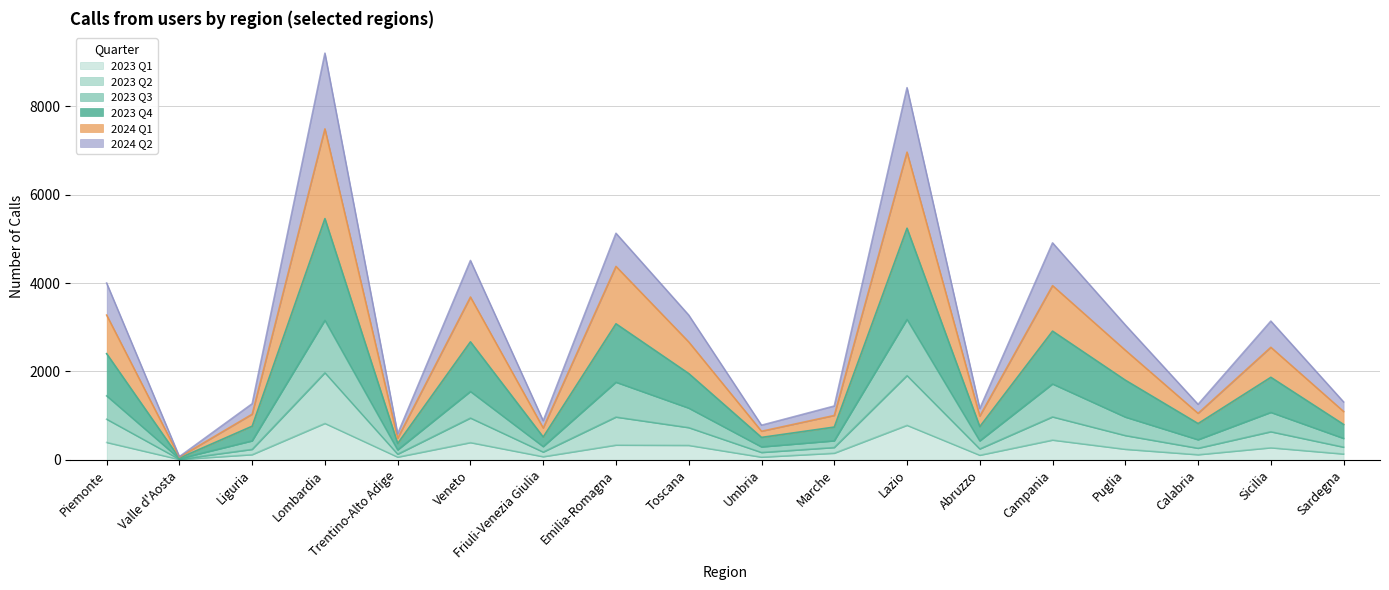

What is the total value across all series at Veneto?

4512